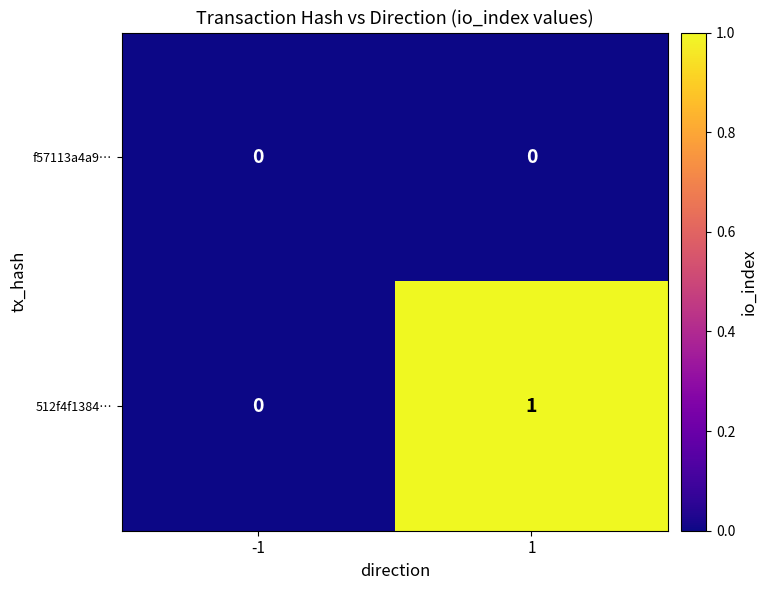

Which series has the largest total across all categories?

512f4f1384…